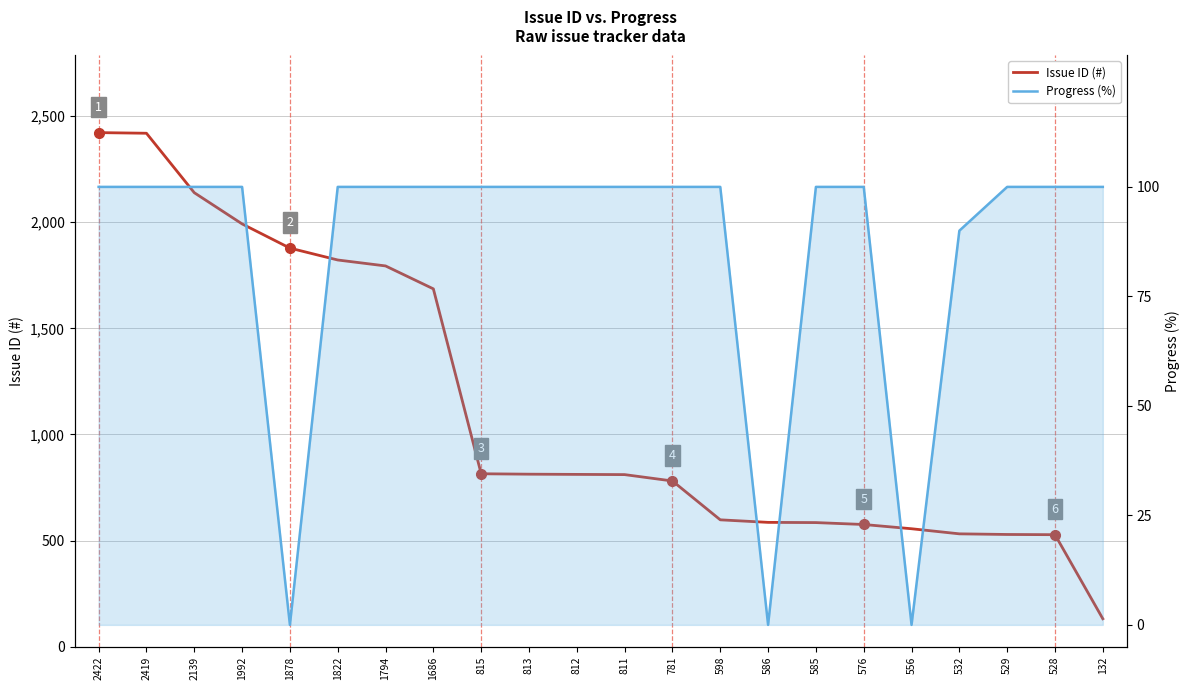

Which series changed the most between 815 and 576?

Issue ID (#)